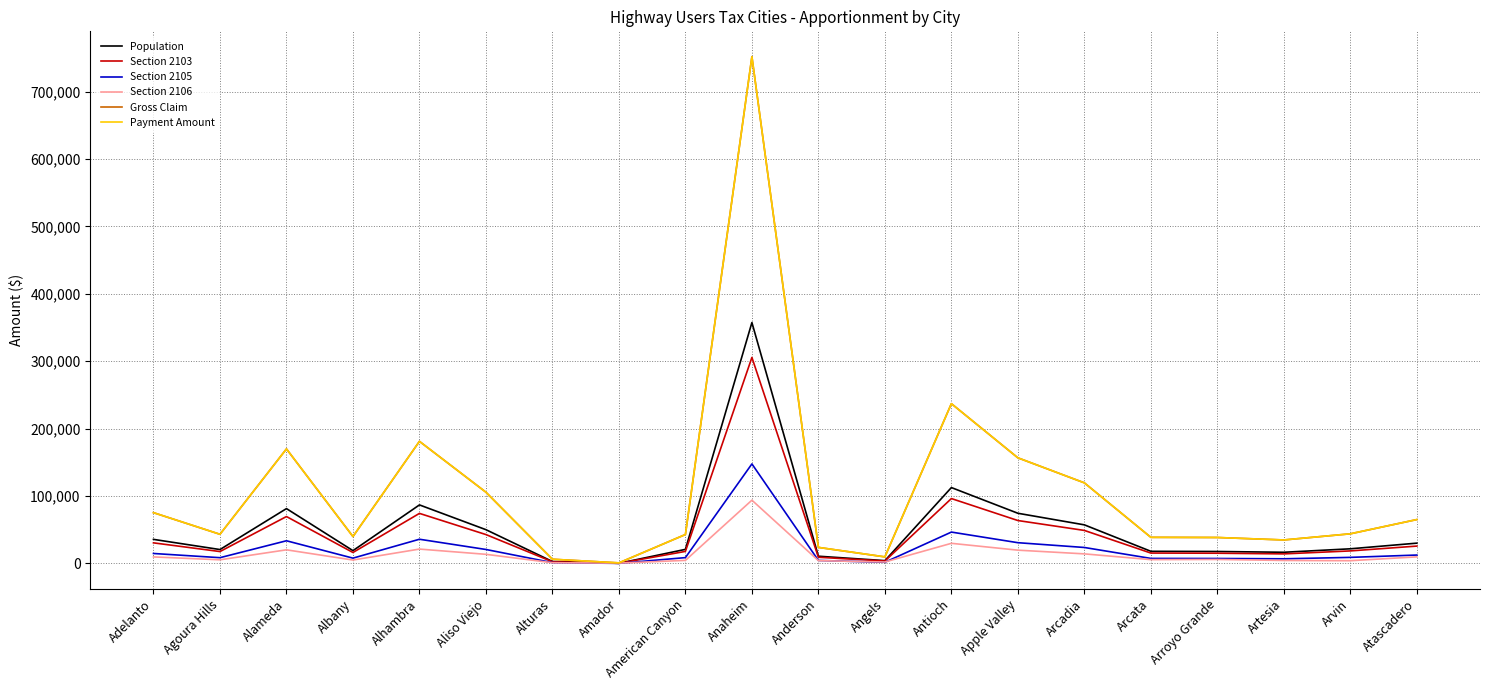

What is the difference between the highest and lowest values at Amador?

721.5